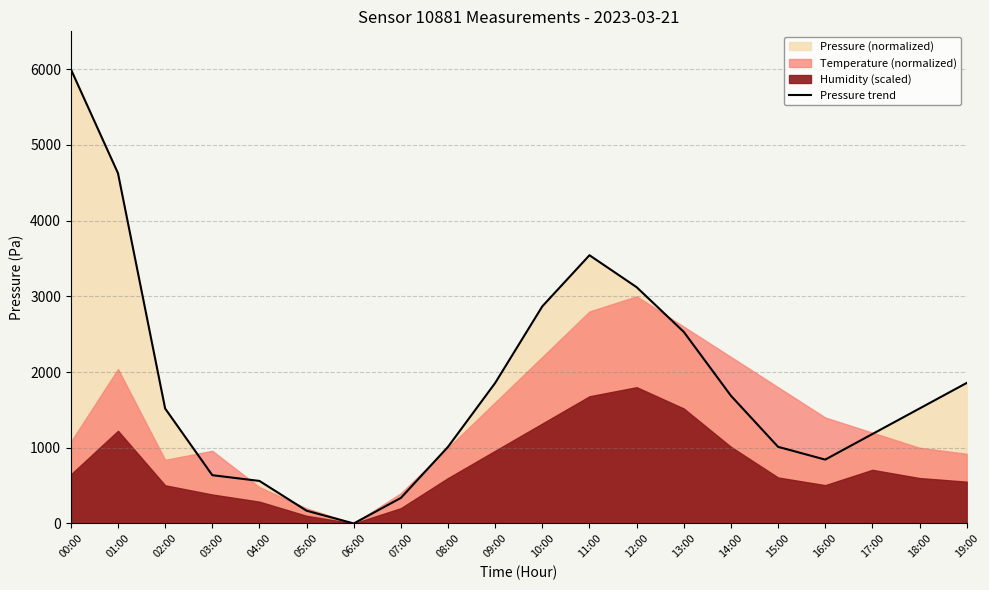

Is it true that the value at 05:00 is 168.7?

True